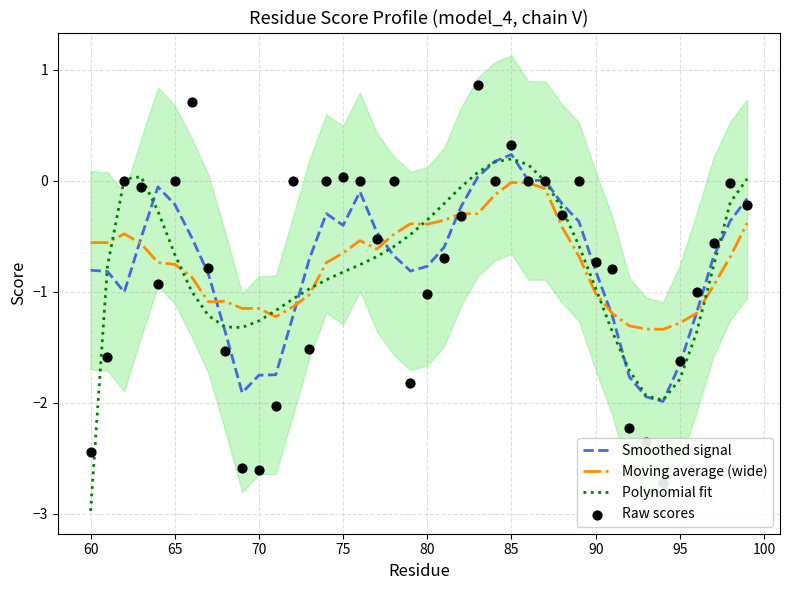

Is the value of Moving average (wide) at 75 greater than the value of Polynomial fit at 75?

Yes